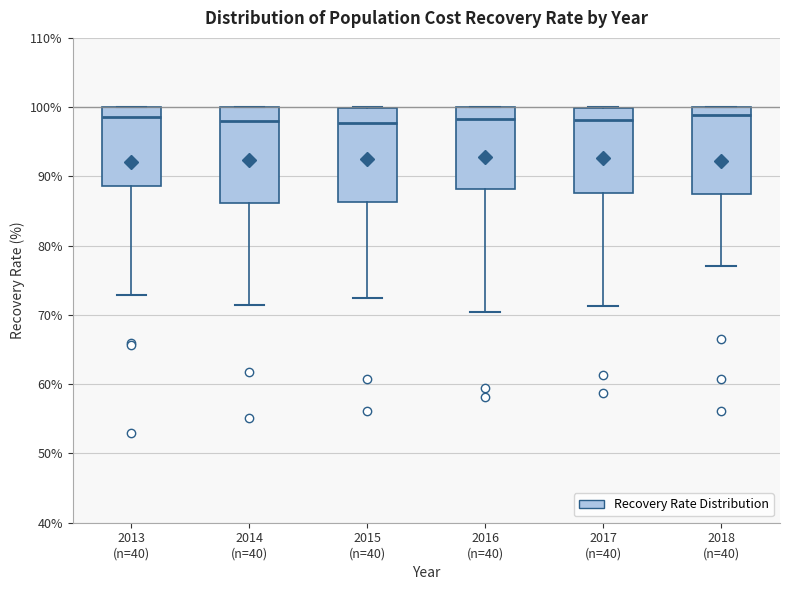

Where is the lower edge of the box for 2013 (n=40) on the y-axis? The values are not printed on the chart, so give them approximately, as read against the axis.

89